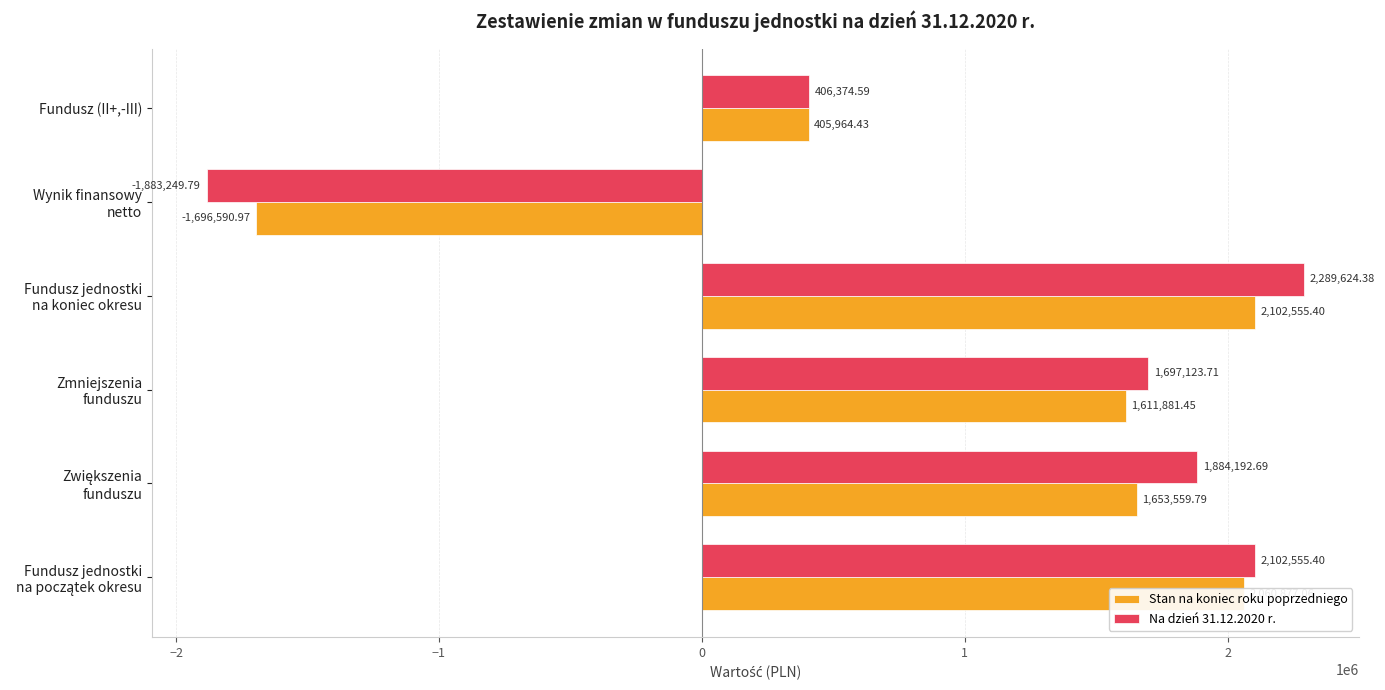

What is the difference between the maximum and minimum values in the Na dzień 31.12.2020 r. series?

4172874.2